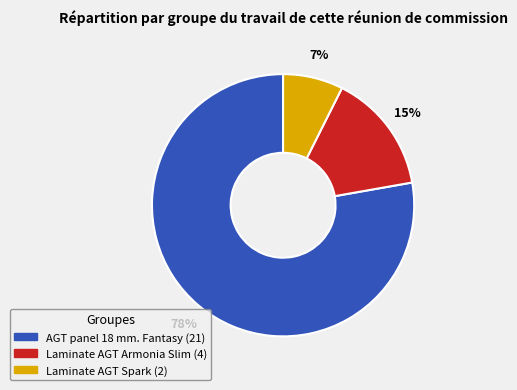

The AGT panel 18 mm. Fantasy slice represents 67% of the pie. True or false?

False